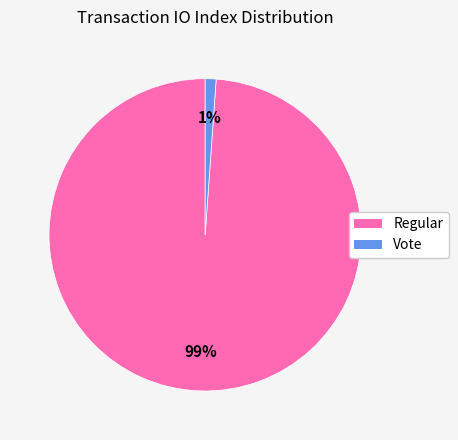

Which has a higher value, Regular or Vote?

Regular